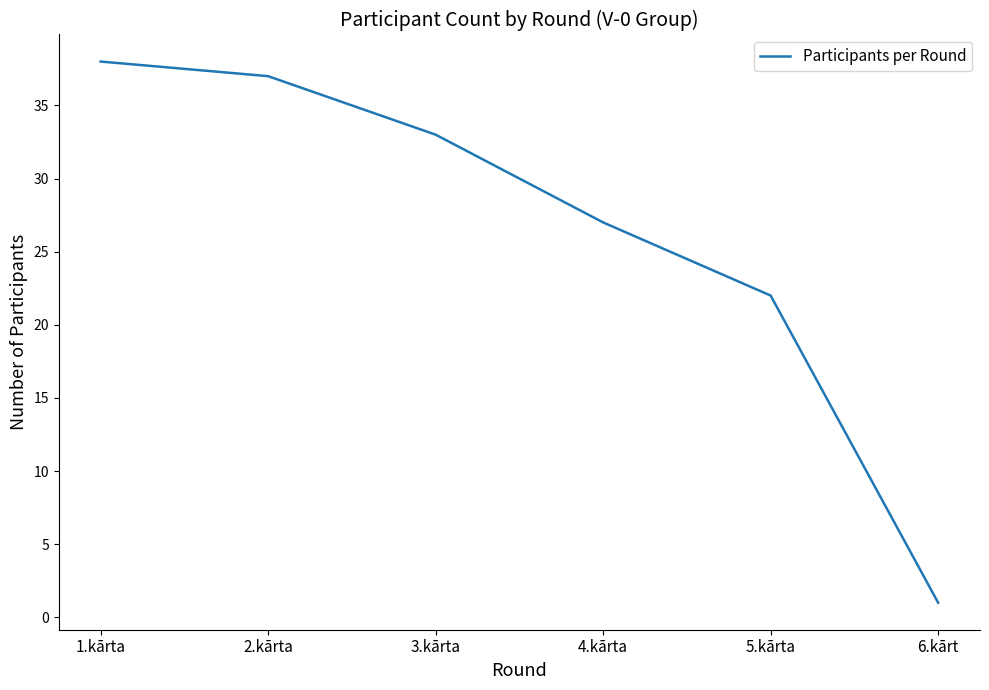

Reading left to right, extract all data points from this chart.

1.kārta=38	2.kārta=37	3.kārta=33	4.kārta=27	5.kārta=22	6.kārt=1